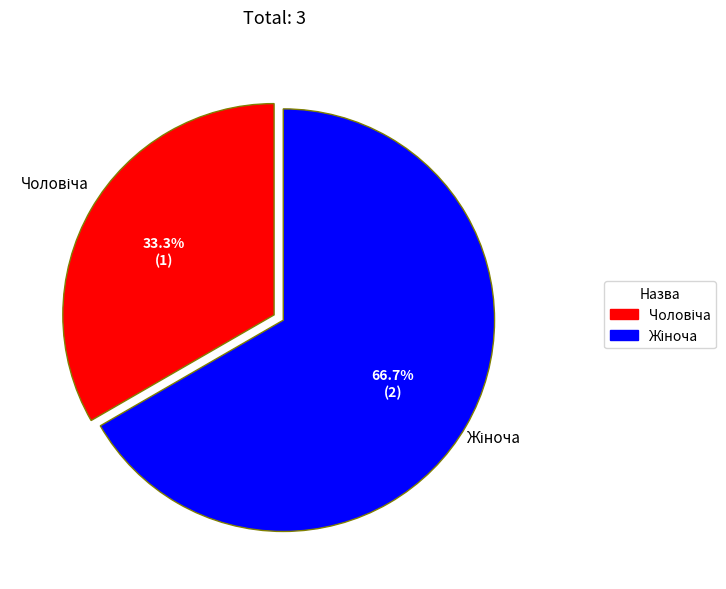

Is there a majority slice in this chart?

Yes